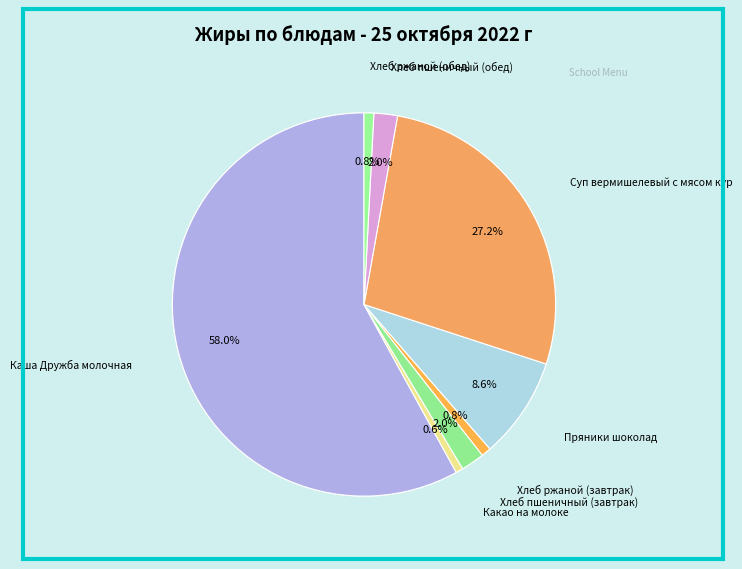

How many segments does this pie chart have?

9